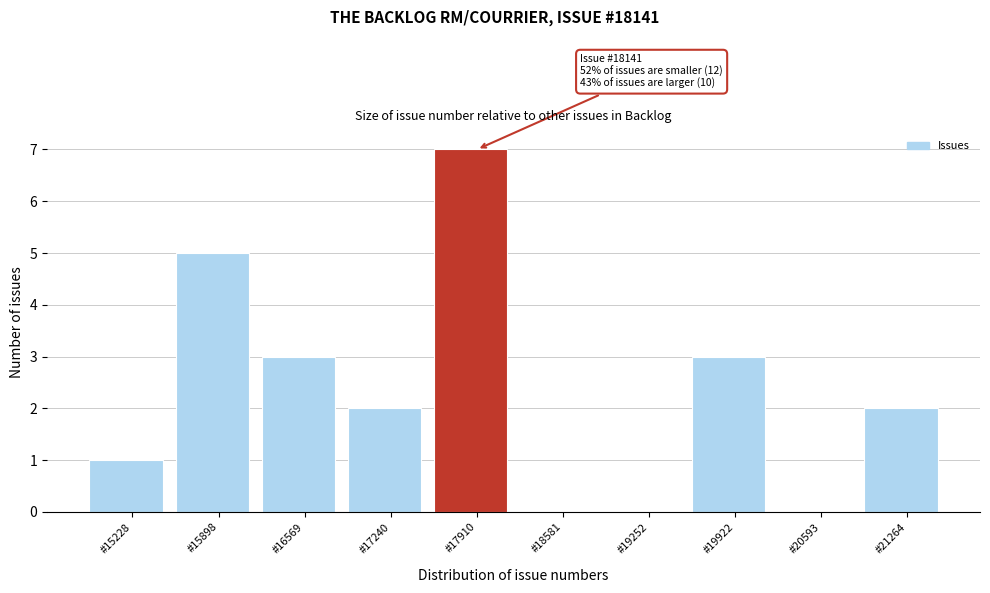

Reading left to right, what are all the values shown in this chart?

#15228=1	#15898=5	#16569=3	#17240=2	#17910=7	#18581=0	#19252=0	#19922=3	#20593=0	#21264=2